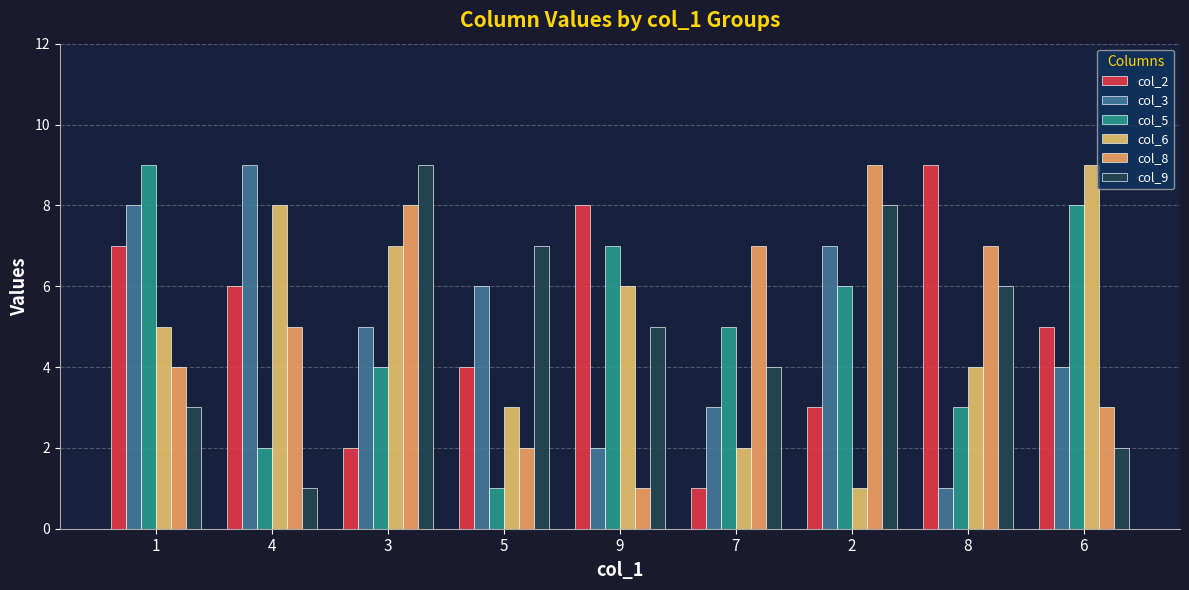

At which label is col_3 closest to 5?

3